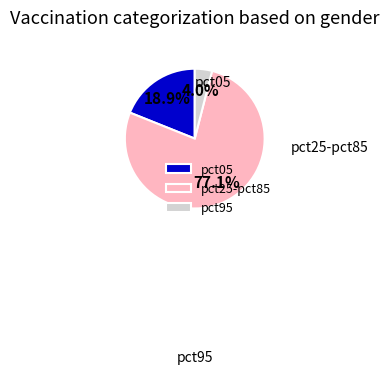

Between pct95 and pct05, which is larger?

pct05